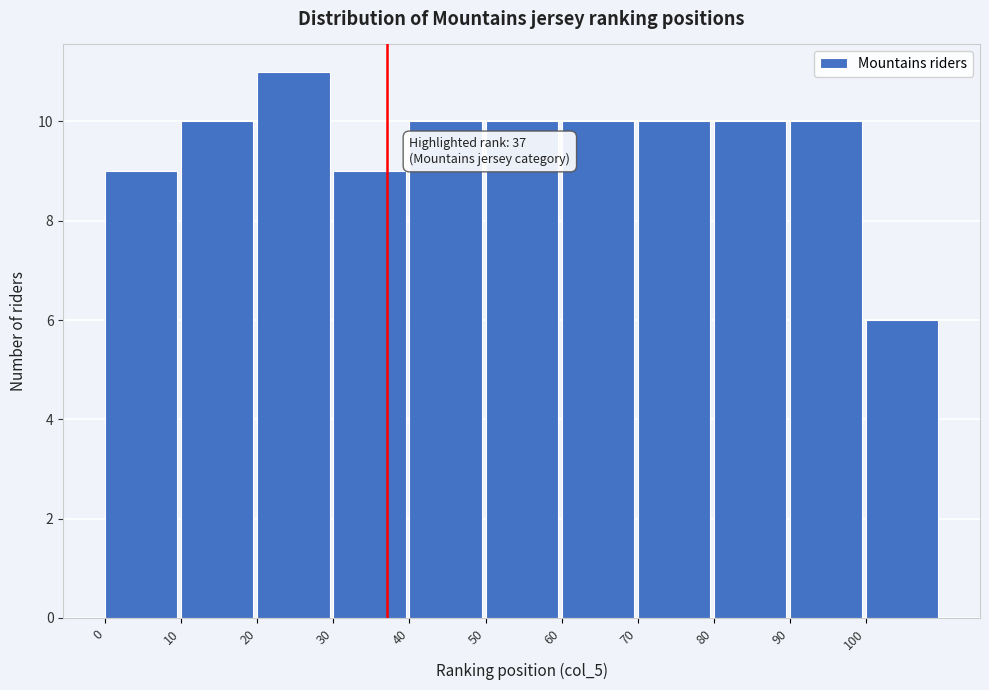

Over which range of the x-axis is the bar tallest?

20 to 30